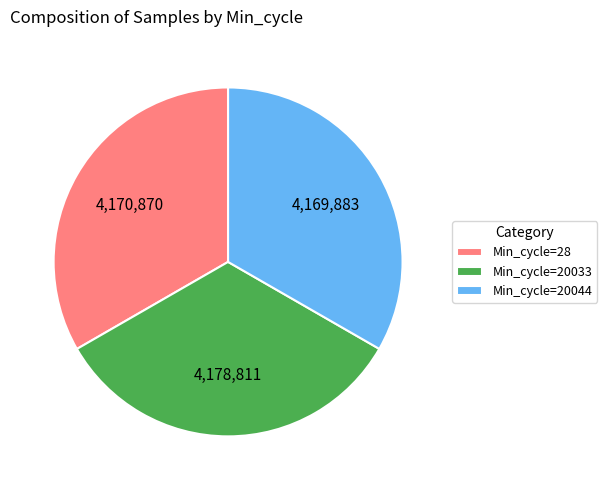

Do Min_cycle=20033 and Min_cycle=28 together represent more than half of the pie?

Yes